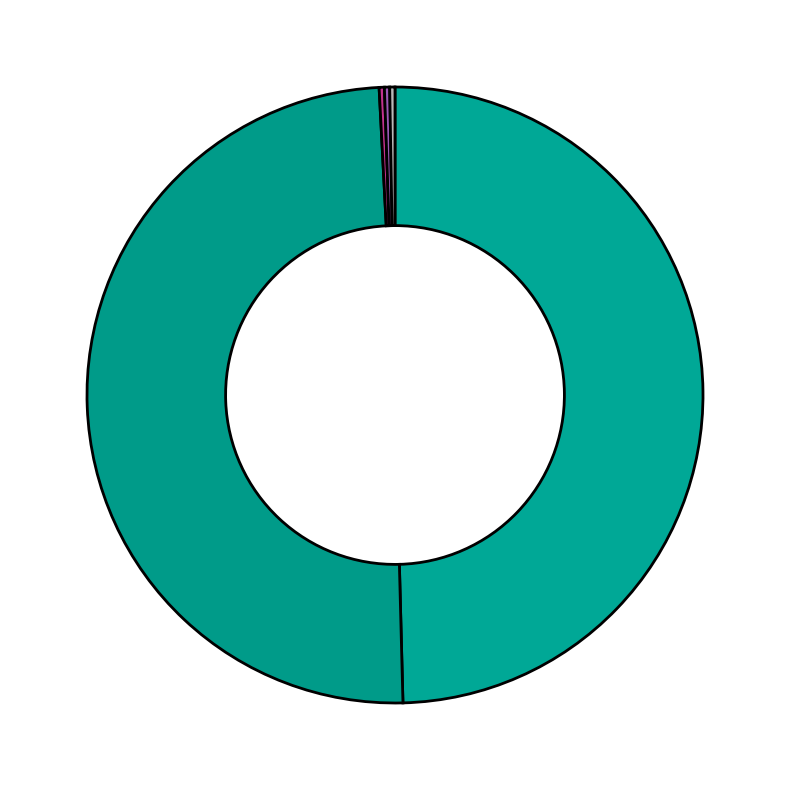

How many slices are in this pie chart?

5